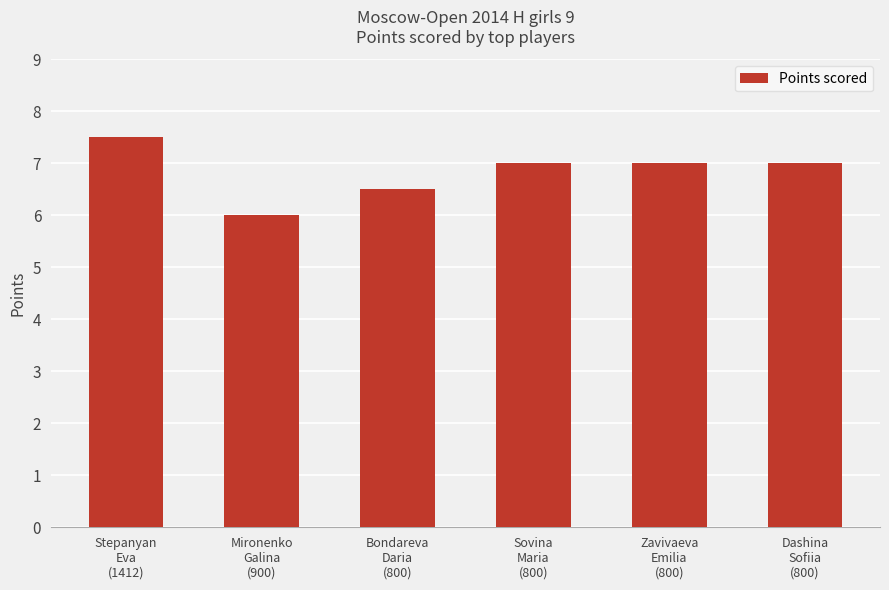

Reading left to right, what are all the values shown in this chart?

Stepanyan
Eva
(1412)=7.5	Mironenko
Galina
(900)=6.0	Bondareva
Daria
(800)=6.5	Sovina
Maria
(800)=7.0	Zavivaeva
Emilia
(800)=7.0	Dashina
Sofiia
(800)=7.0